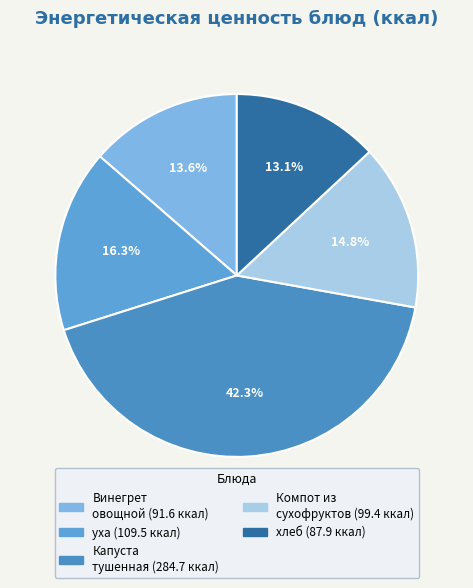

Is Капуста тушенная the majority of the pie?

No